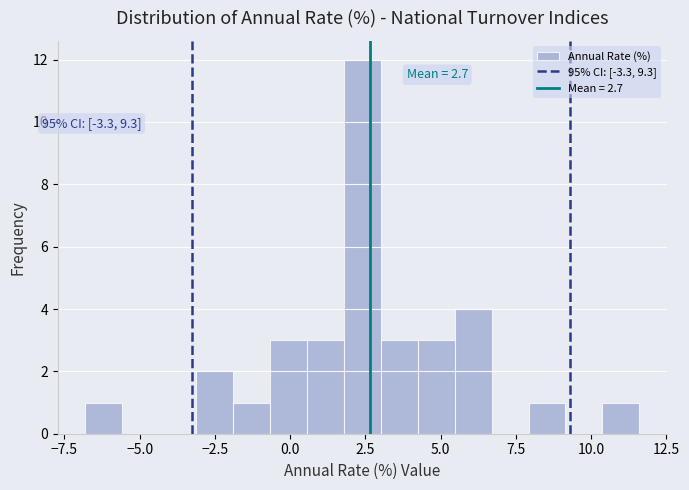

Read against the x-axis, roughly where is the centre of the tallest bar?

2.5